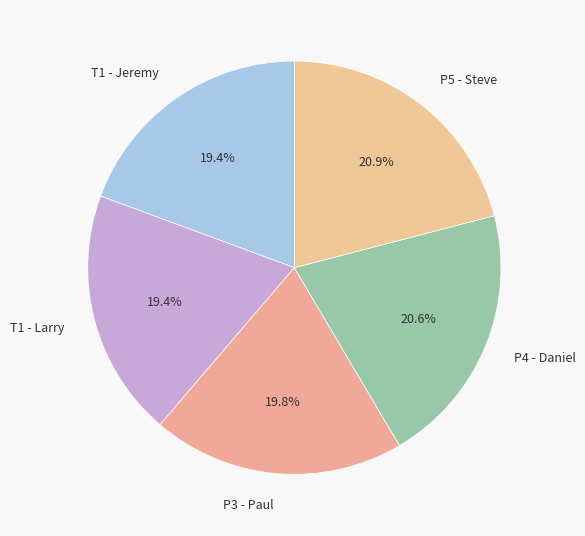

Is there a majority slice in this chart?

No